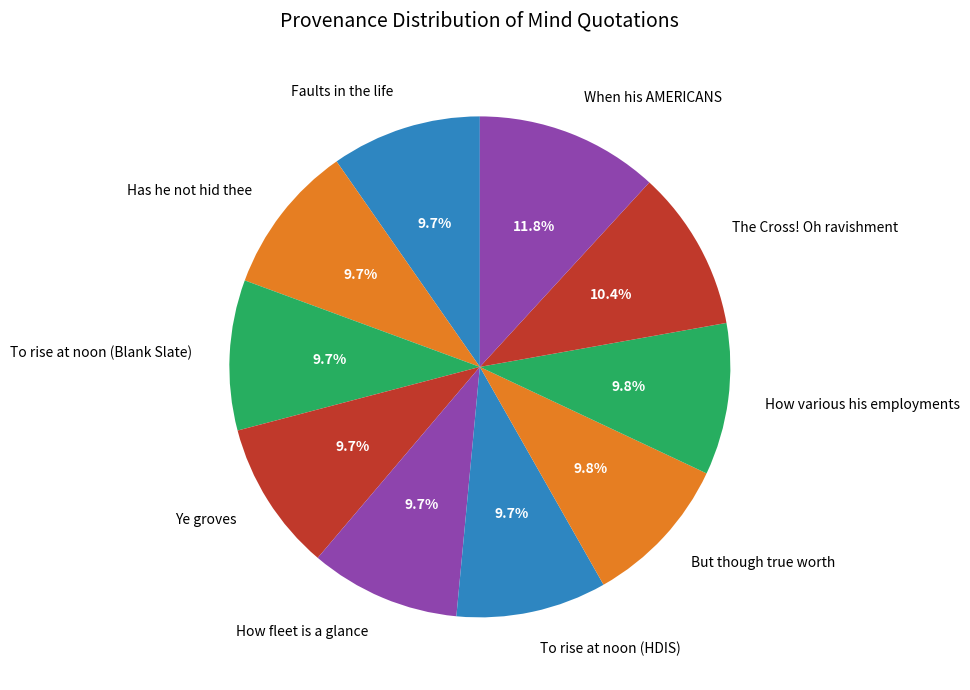

How many segments does this pie chart have?

10